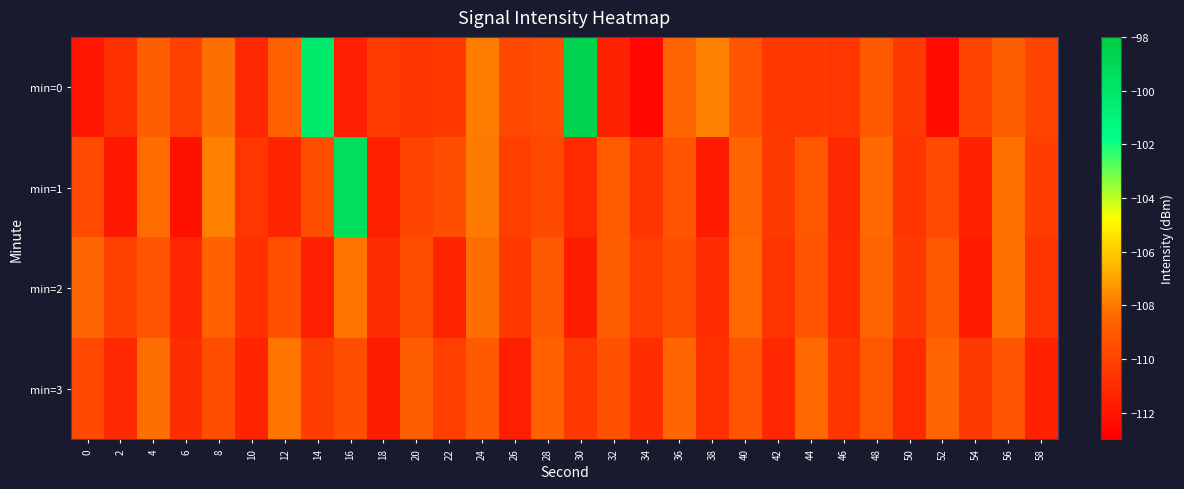

What is the spread (max minus min) of values at 36?

1.0